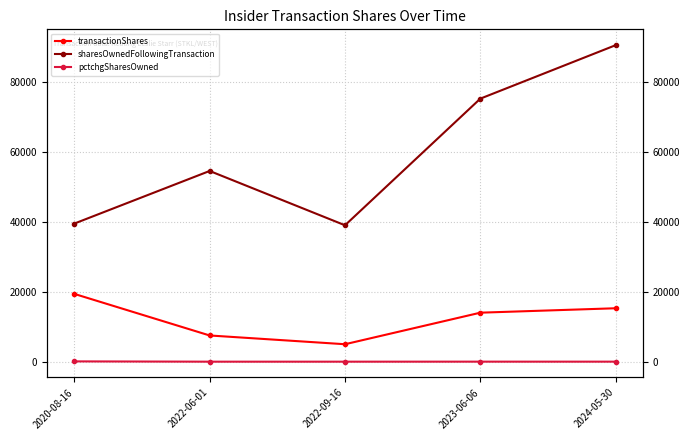

At which category does pctchgSharesOwned reach its first local peak?

2023-06-06